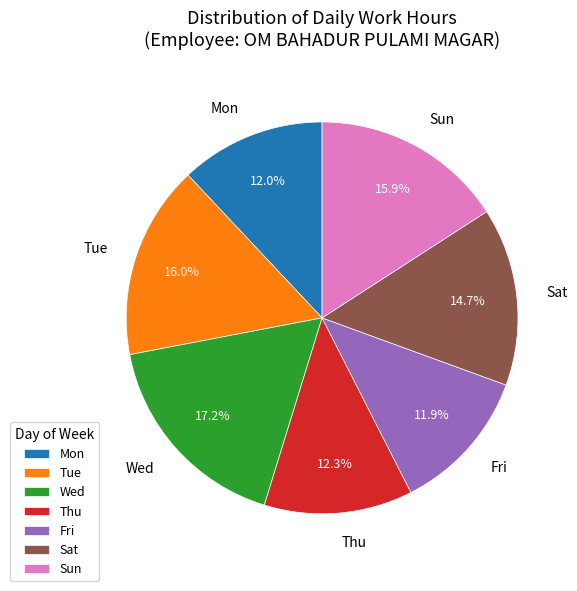

Is there a majority slice in this chart?

No